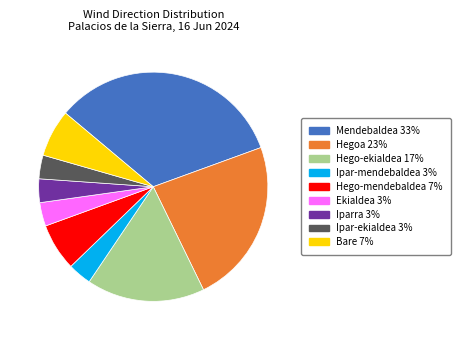

Which category has the biggest portion of the pie?

Mendebaldea